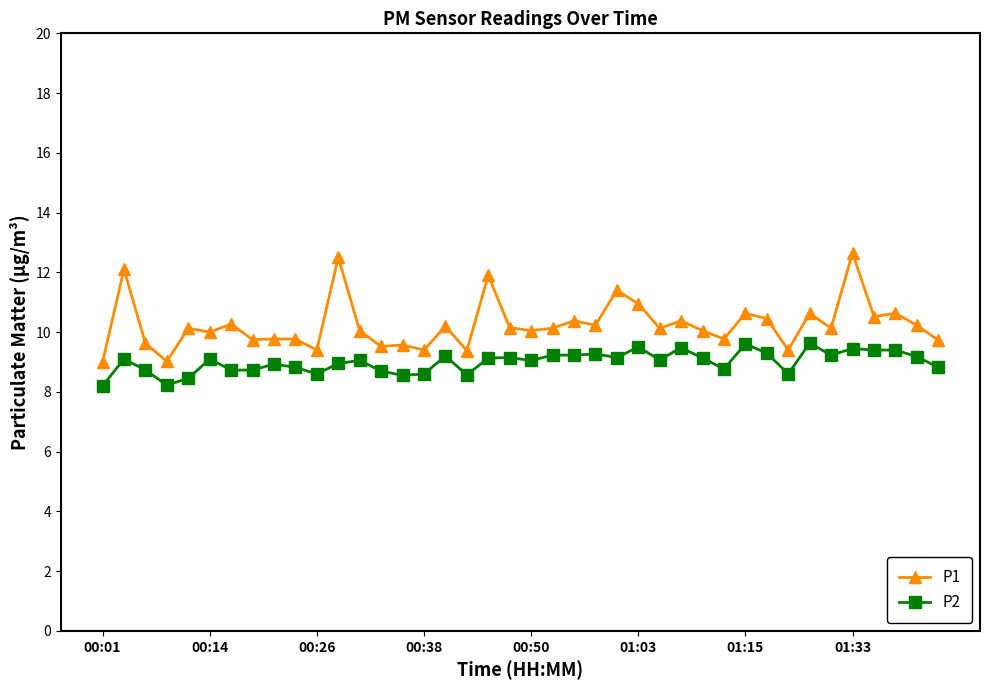

True or false: P1 has more than 1 points higher than both neighbors.

True